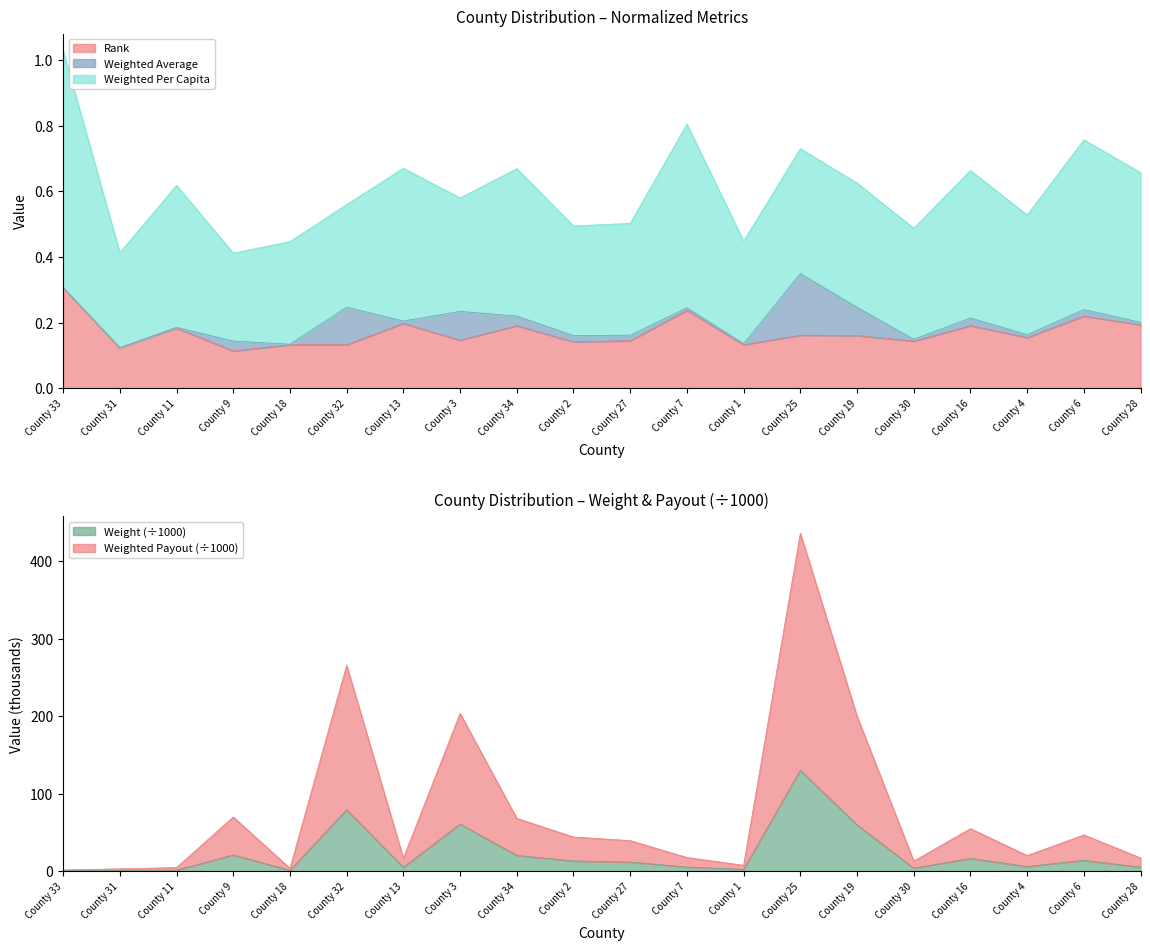

What is the difference between the maximum and minimum values in the Rank series?

0.2